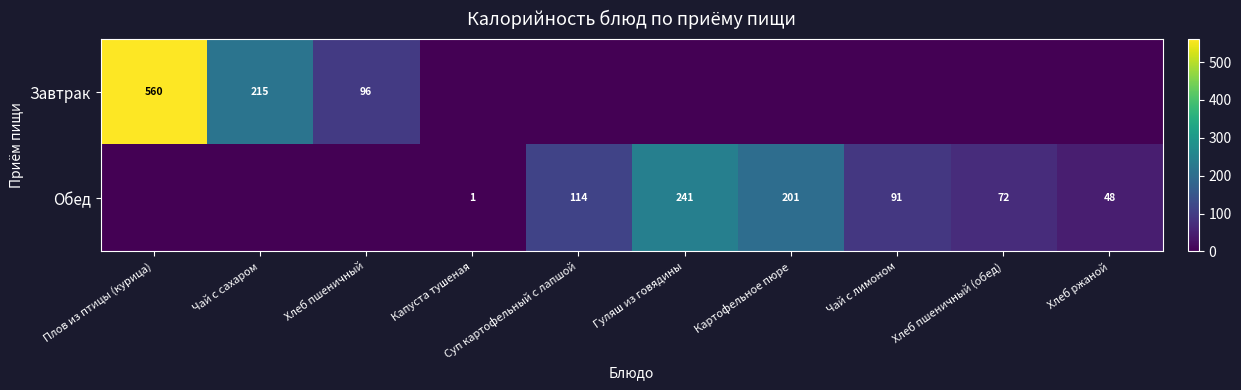

What is the spread (max minus min) of values at Чай с сахаром?

215.0